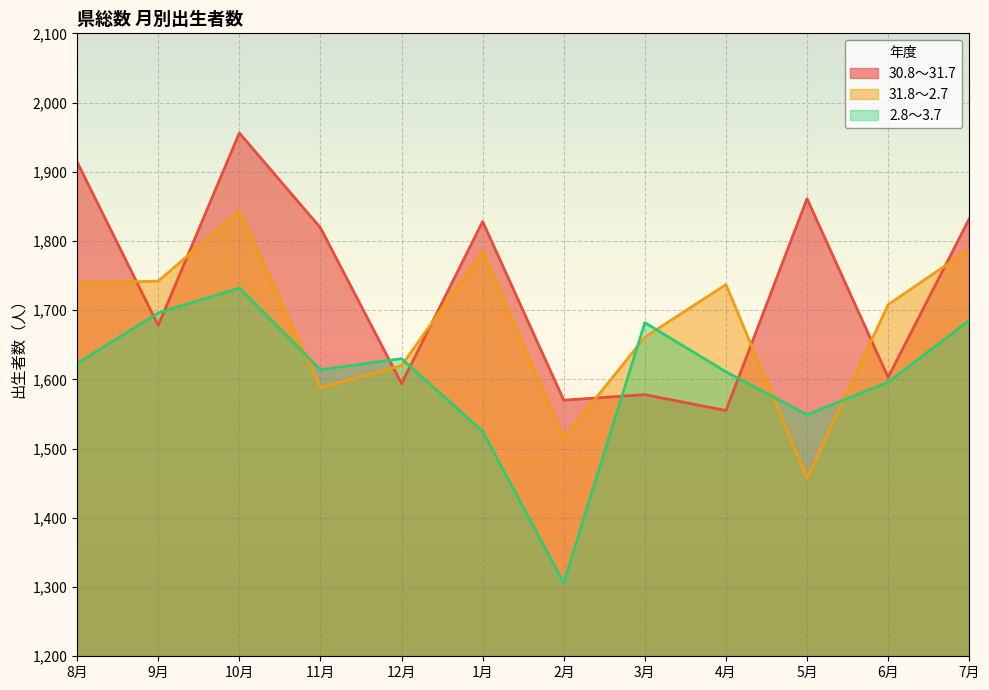

How many lines are shown in the chart?

3